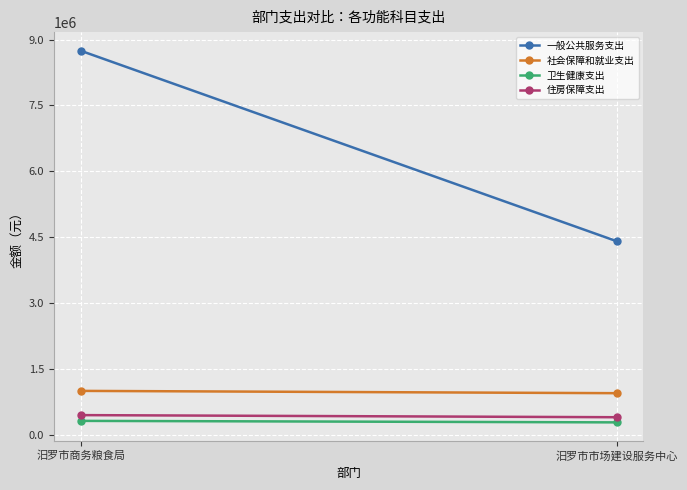

How many data points in 住房保障支出 are above 449822?

1